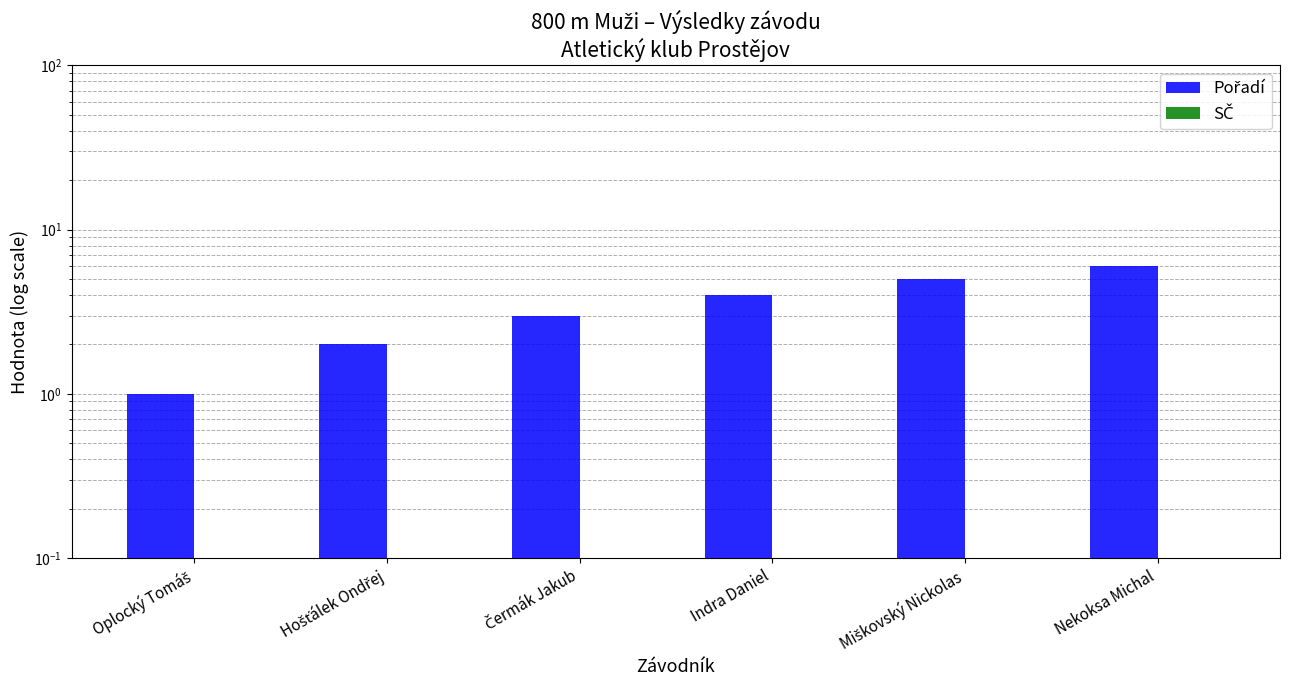

What is the total value across all series at Čermák Jakub?

3